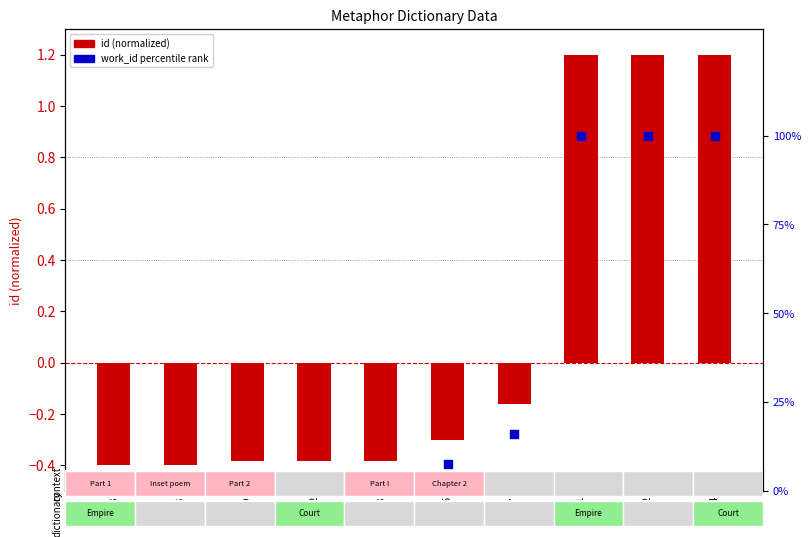

What are all the series names shown in the legend?

id (normalized), work_id (percentile rank)